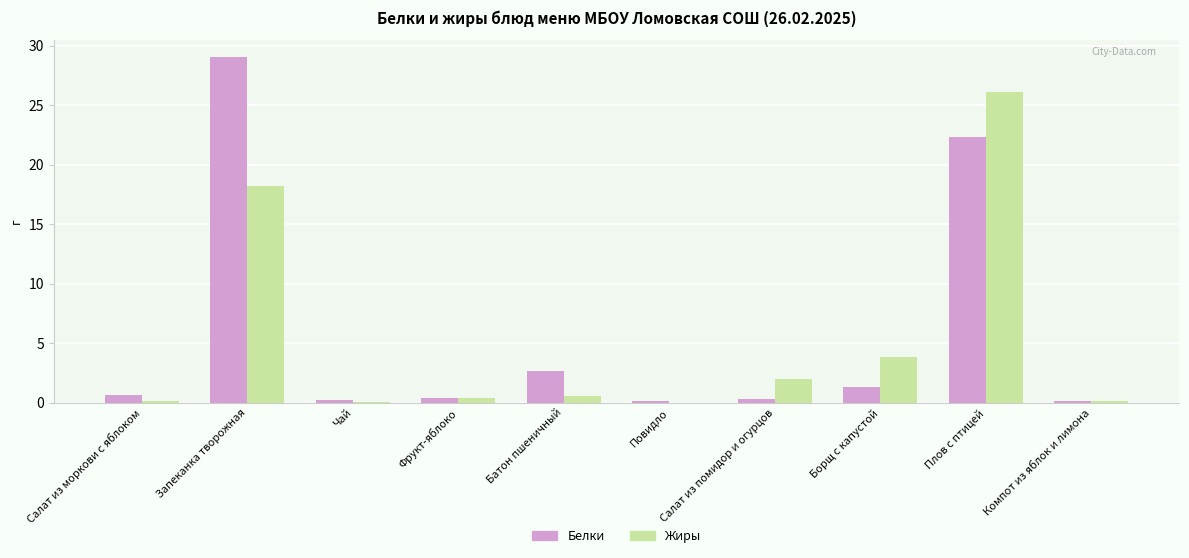

At which label is Белки closest to 14?

Плов с птицей